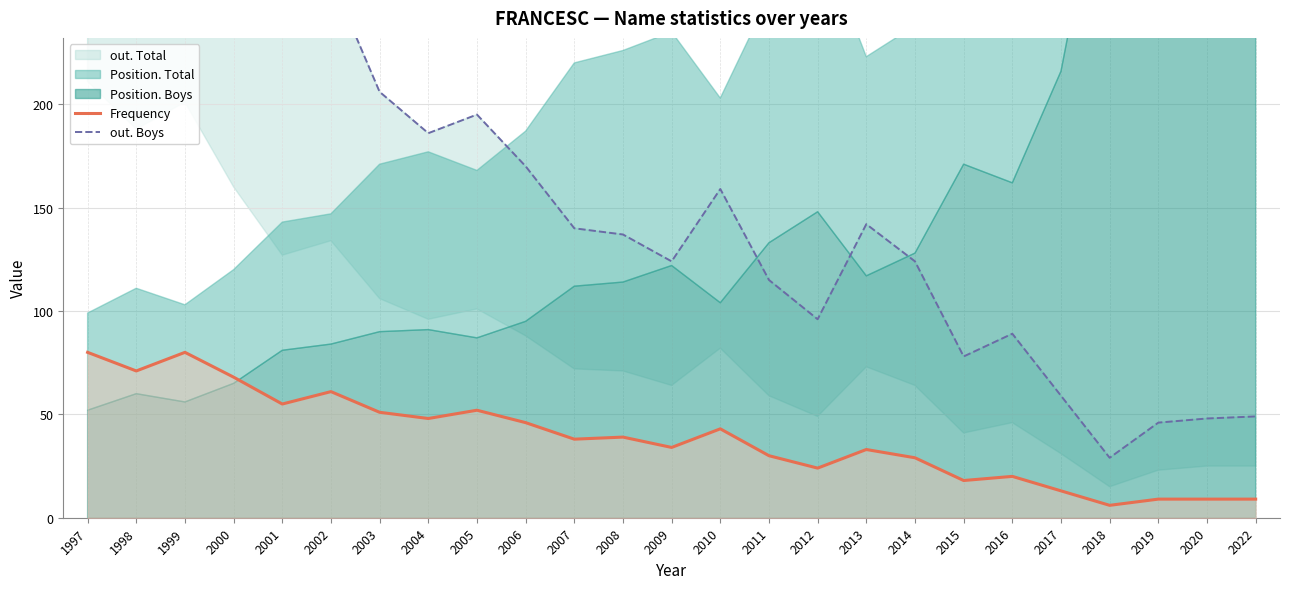

At which category does the chart reach its minimum across all series?

2018